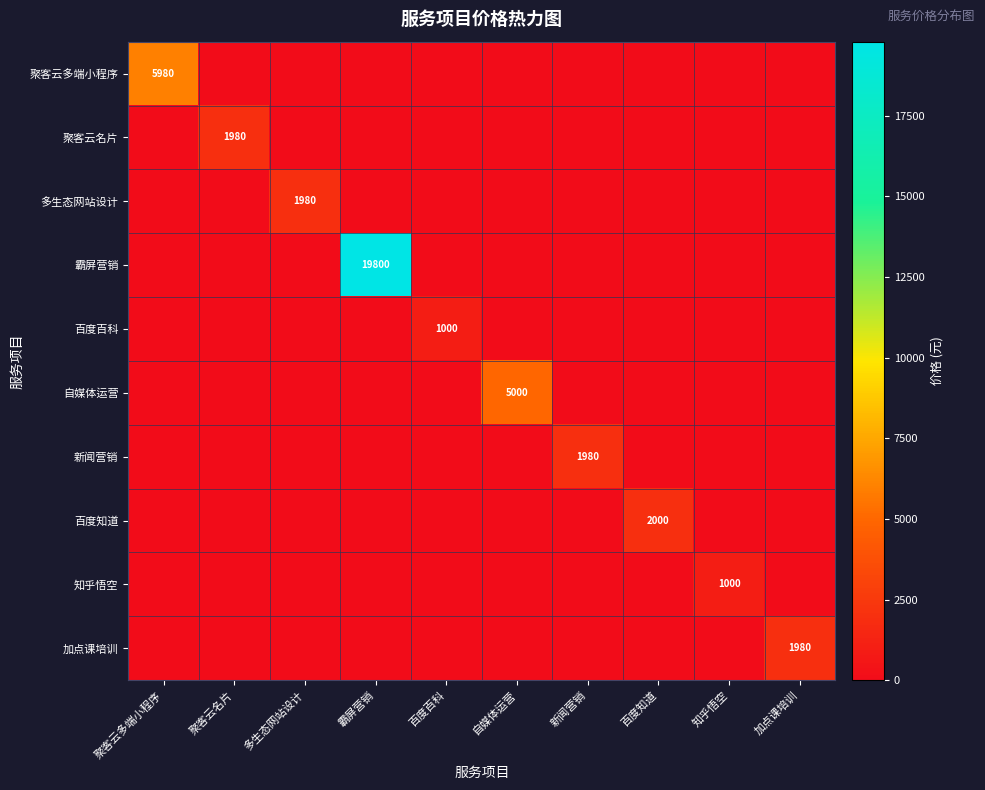

Rank the series at 多生态网站设计 from highest to lowest value.

多生态网站设计, 聚客云多端小程序, 聚客云名片, 霸屏营销, 百度百科, 自媒体运营, 新闻营销, 百度知道, 知乎悟空, 加点课培训